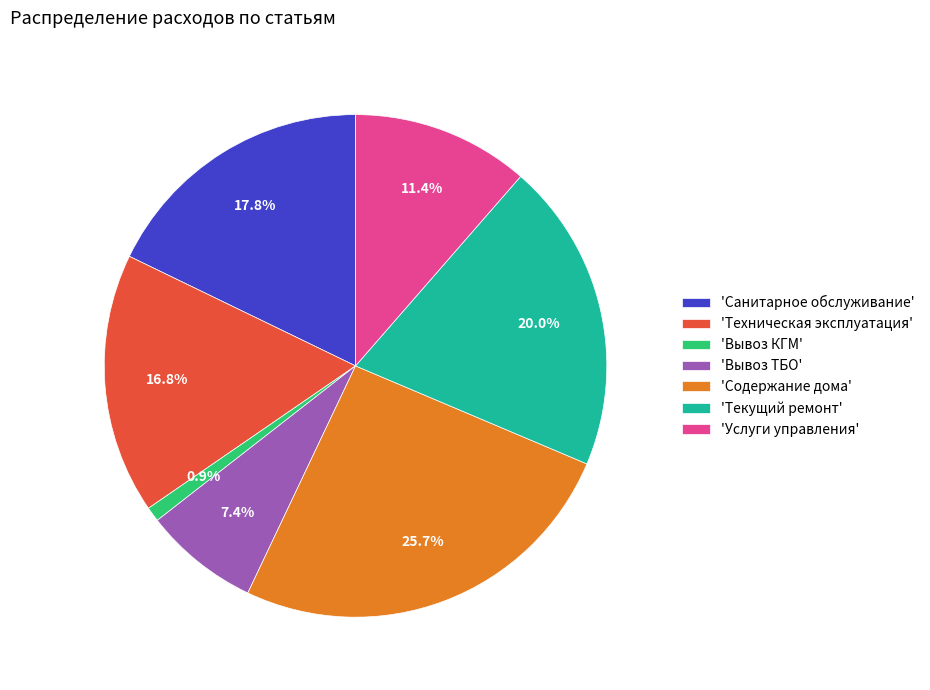

Which slice is the largest?

'Содержание дома'